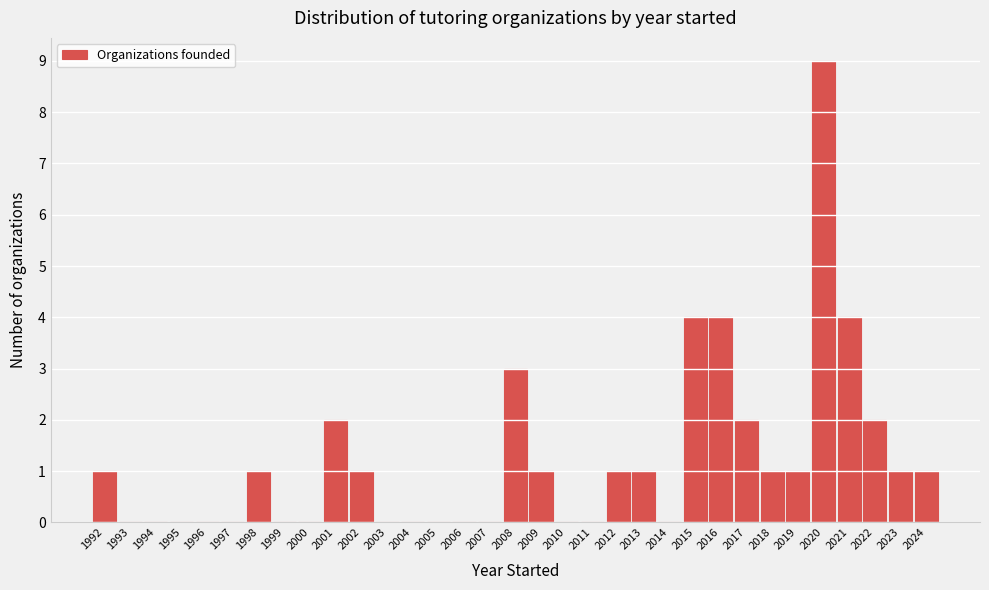

Reading left to right, list every bar in this chart as the range it spans on the x-axis followed by its height. The values are not printed on the chart, so give them approximately, as read against the axis.

1991.5 to 1992.5: 1
1992.5 to 1993.5: 0
1993.5 to 1994.5: 0
1994.5 to 1995.5: 0
1995.5 to 1996.5: 0
1996.5 to 1997.5: 0
1997.5 to 1998.5: 1
1998.5 to 1999.5: 0
1999.5 to 2000.5: 0
2000.5 to 2001.5: 2
2001.5 to 2002.5: 1
2002.5 to 2003.5: 0
2003.5 to 2004.5: 0
2004.5 to 2005.5: 0
2005.5 to 2006.5: 0
2006.5 to 2007.5: 0
2007.5 to 2008.5: 3
2008.5 to 2009.5: 1
2009.5 to 2010.5: 0
2010.5 to 2011.5: 0
2011.5 to 2012.5: 1
2012.5 to 2013.5: 1
2013.5 to 2014.5: 0
2014.5 to 2015.5: 4
2015.5 to 2016.5: 4
2016.5 to 2017.5: 2
2017.5 to 2018.5: 1
2018.5 to 2019.5: 1
2019.5 to 2020.5: 9
2020.5 to 2021.5: 4
2021.5 to 2022.5: 2
2022.5 to 2023.5: 1
2023.5 to 2024.5: 1